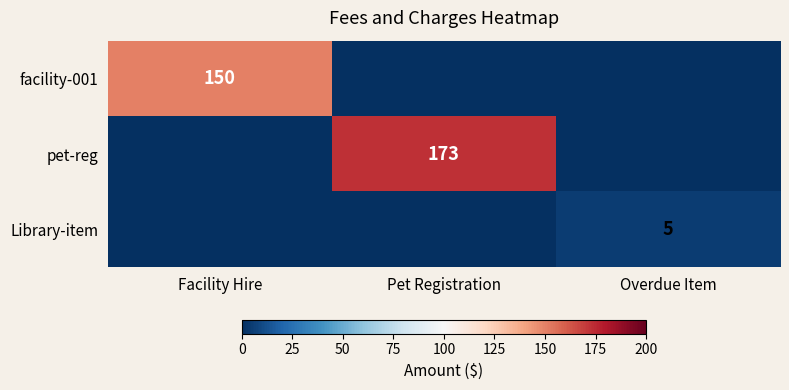

The value of pet-reg at Pet Registration is 173. True or false?

True